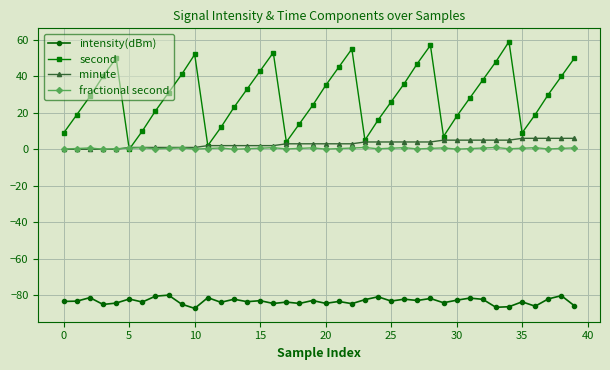

What is the smallest value displayed?

-87.2